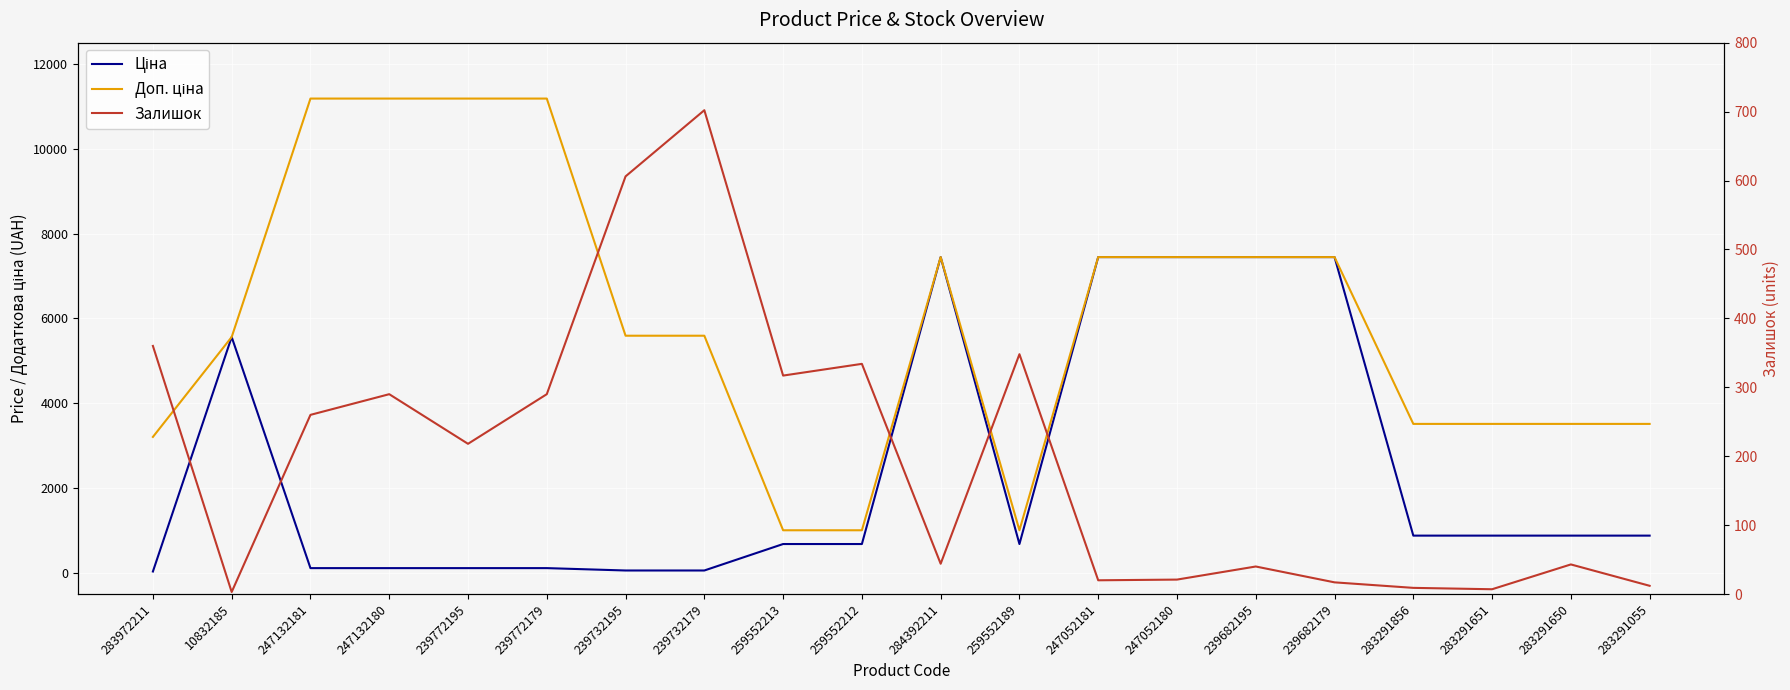

What is the highest value of the Ціна series?

7444.6